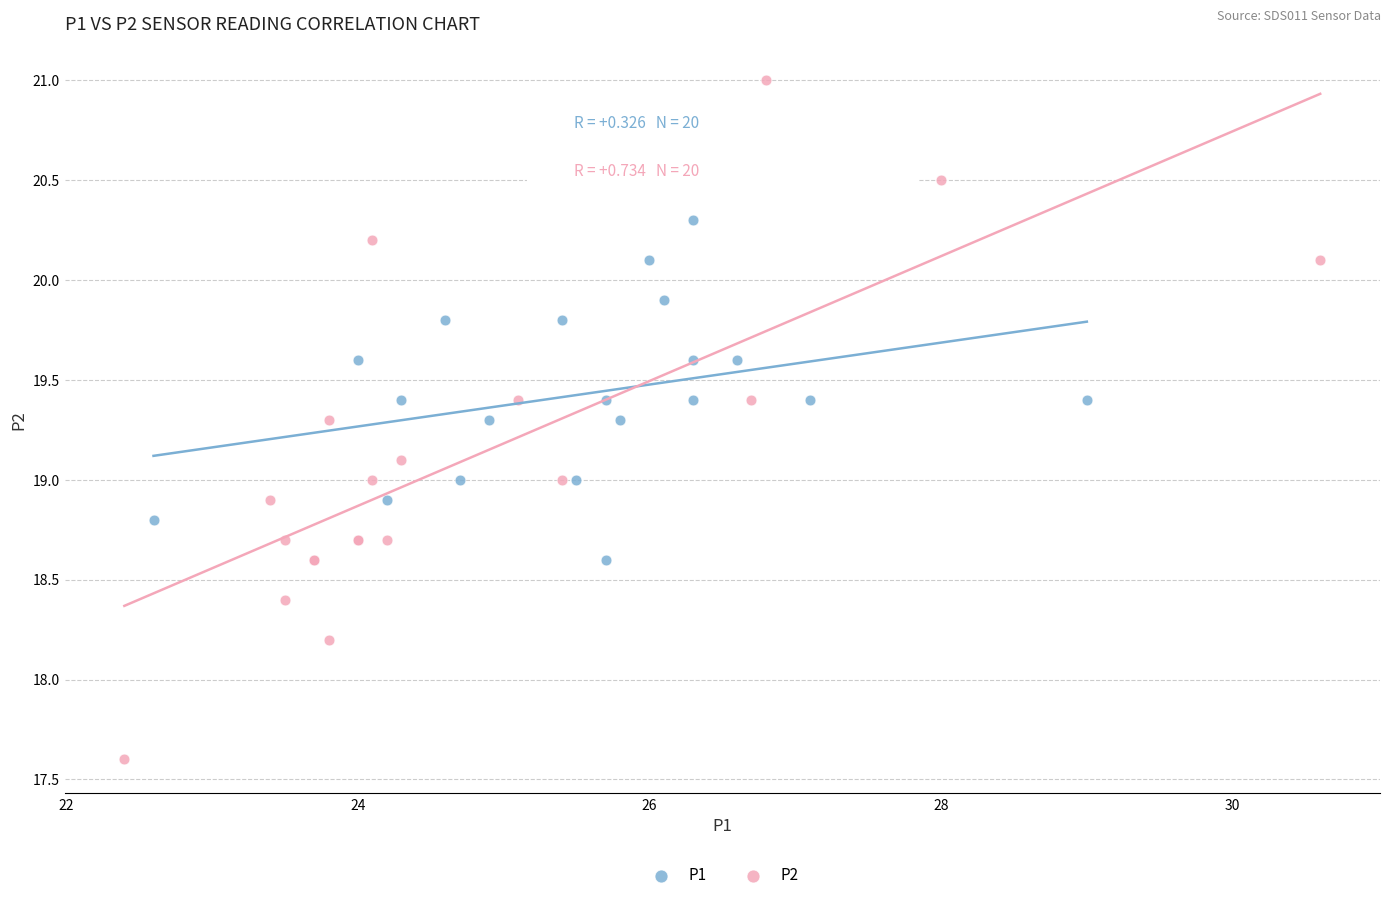

Which series reaches the minimum Y coordinate?

P2